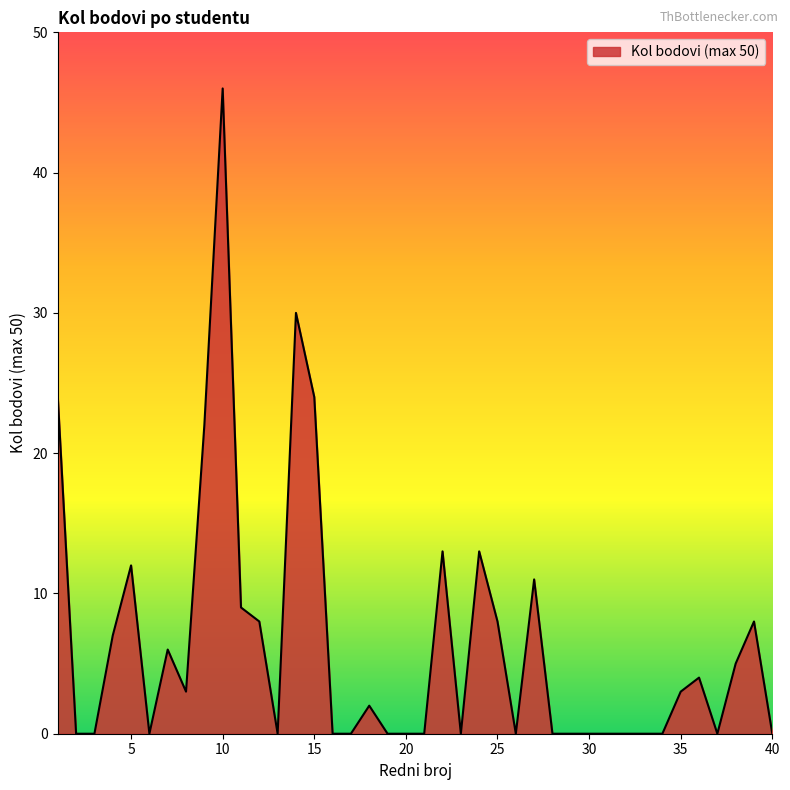

Reading left to right, extract all data points from this chart.

24	0	0	7	12	0	6	3	22	46	9	8	0	30	24	0	0	2	0	0	0	13	0	13	8	0	11	0	0	0	0	0	0	0	3	4	0	5	8	0